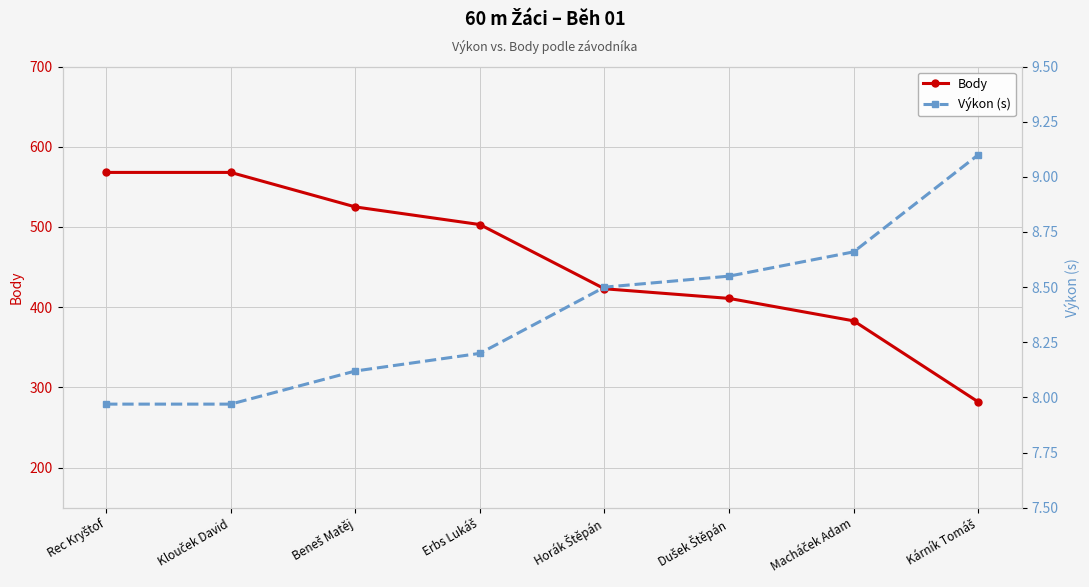

True or false: Výkon (s) has a value of 6.0 at Dušek Štěpán.

False